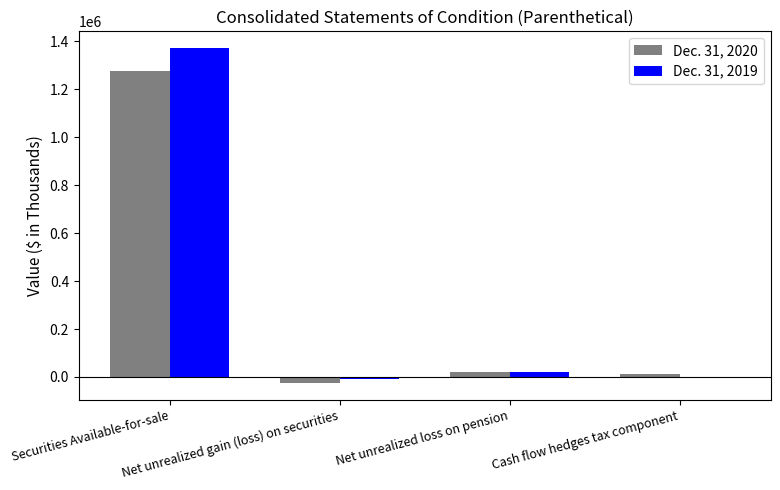

How many groups of bars are there?

4